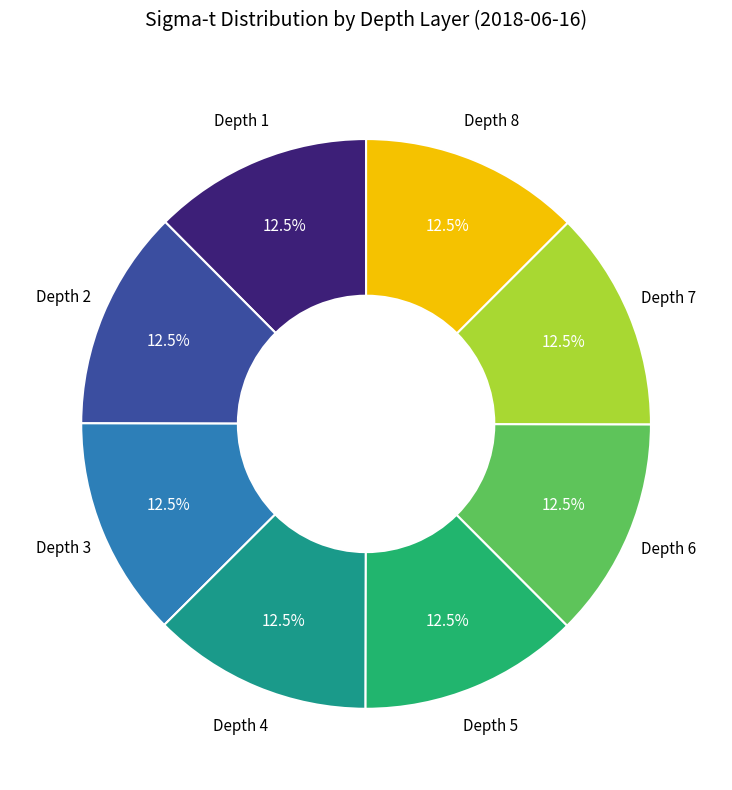

What is the ratio of the value at Depth 1 to the value at Depth 4?

1.0